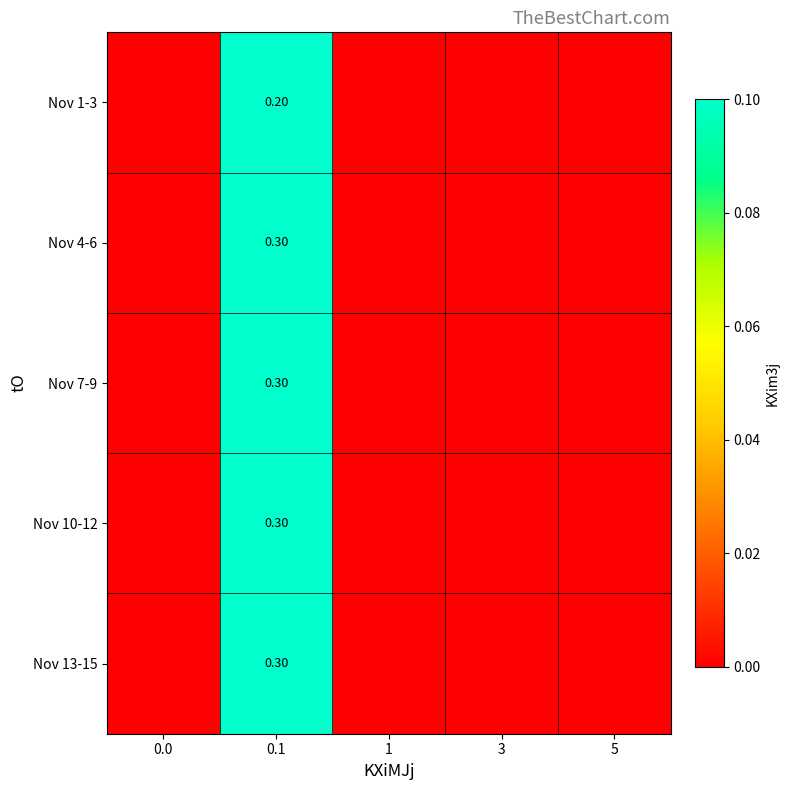

Is it true that Nov 1-3 equals 0.0 at 3?

True